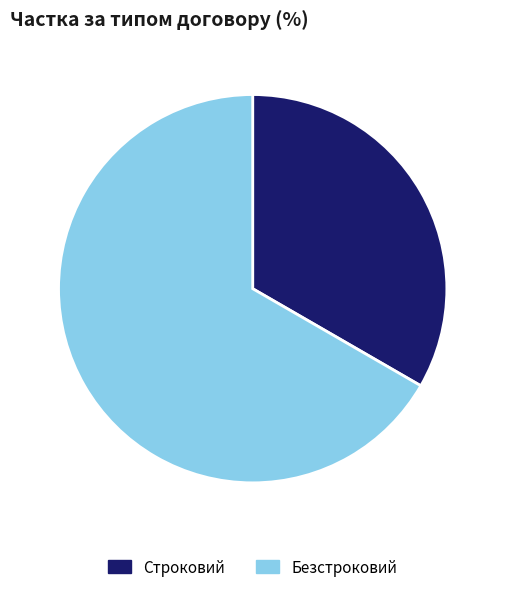

Does any single category account for the majority?

Yes